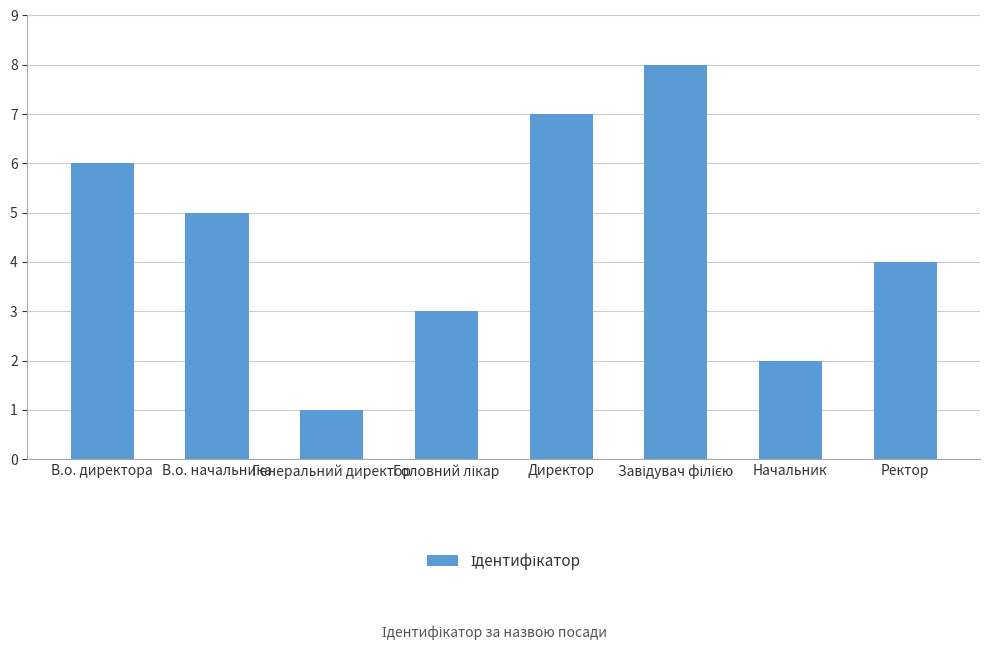

What is the value of the 7th bar from the left?

2